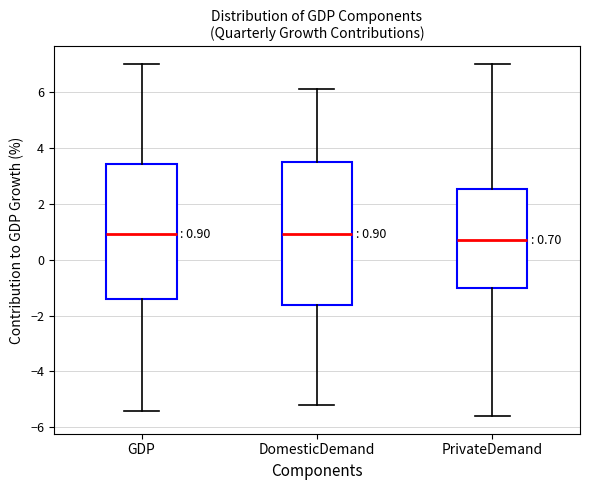

Comparing the boxes themselves (not the whiskers), which one is the tallest?

DomesticDemand